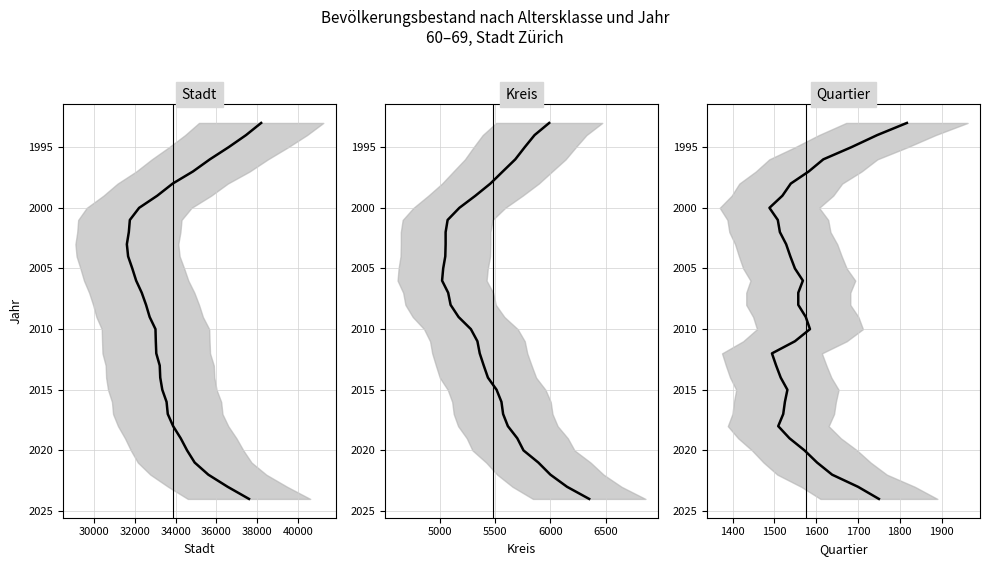

True or false: Quartier and Stadt intersect in this chart.

False